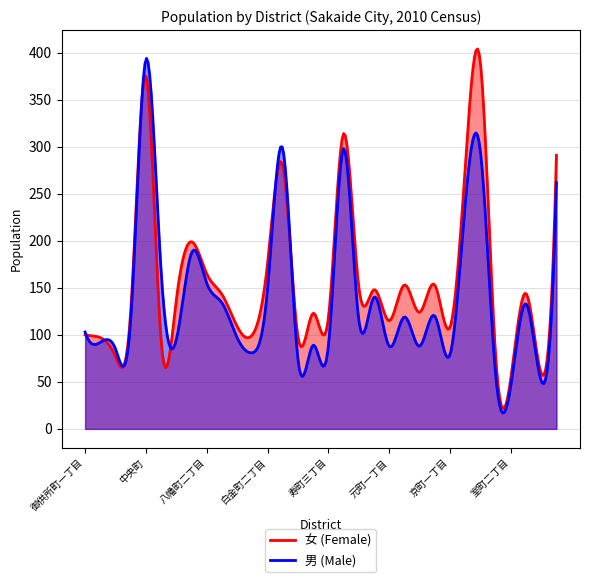

True or false: 女 (Female) has more than 2 interior local peaks.

True